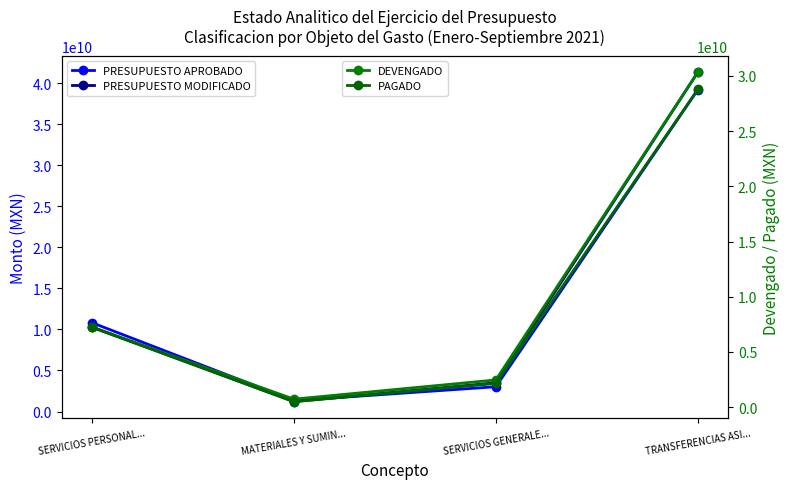

What is the label of the 1st point from the right?

TRANSFERENCIAS ASI...